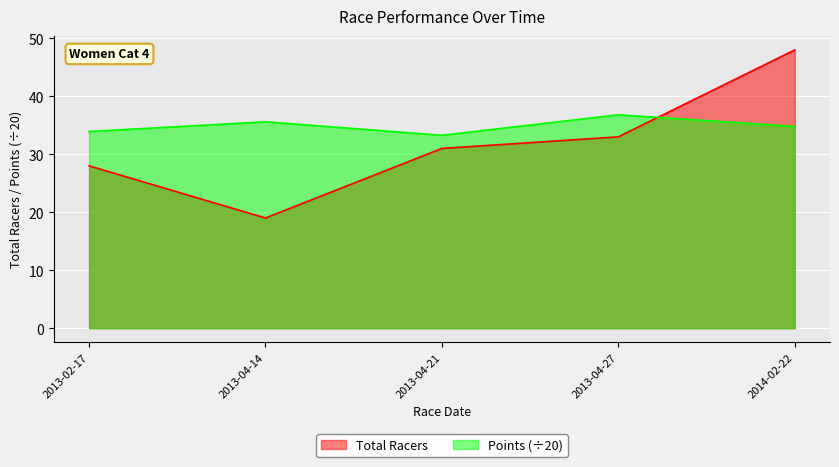

True or false: Points has more than 0 points higher than both neighbors.

True